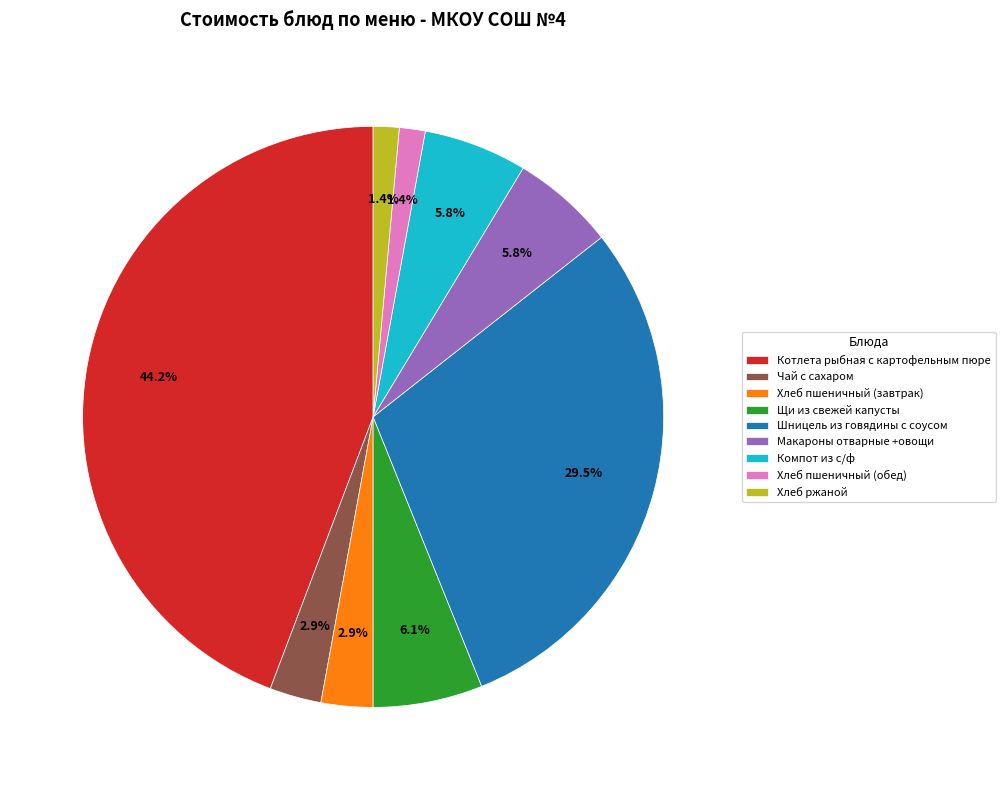

What percentage is the Компот из с/ф slice, to the nearest percent?

6%